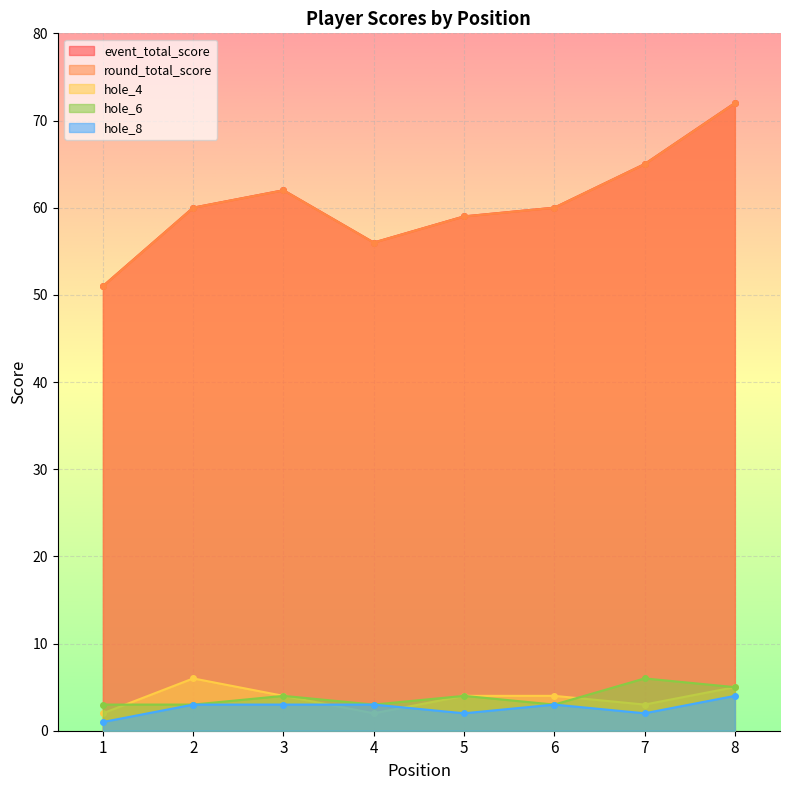

Which series has the largest total across all categories?

event_total_score